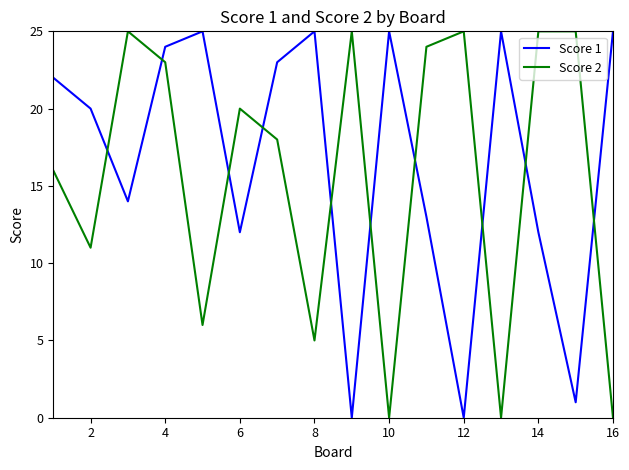

What is the highest value of the Score 2 series?

25